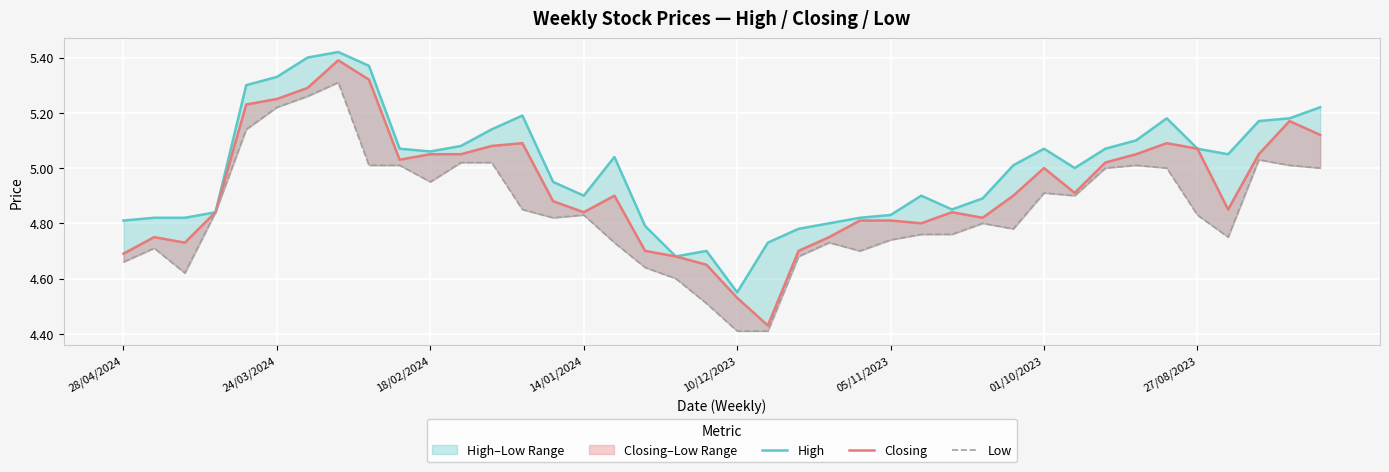

Which series has the largest total across all categories?

High